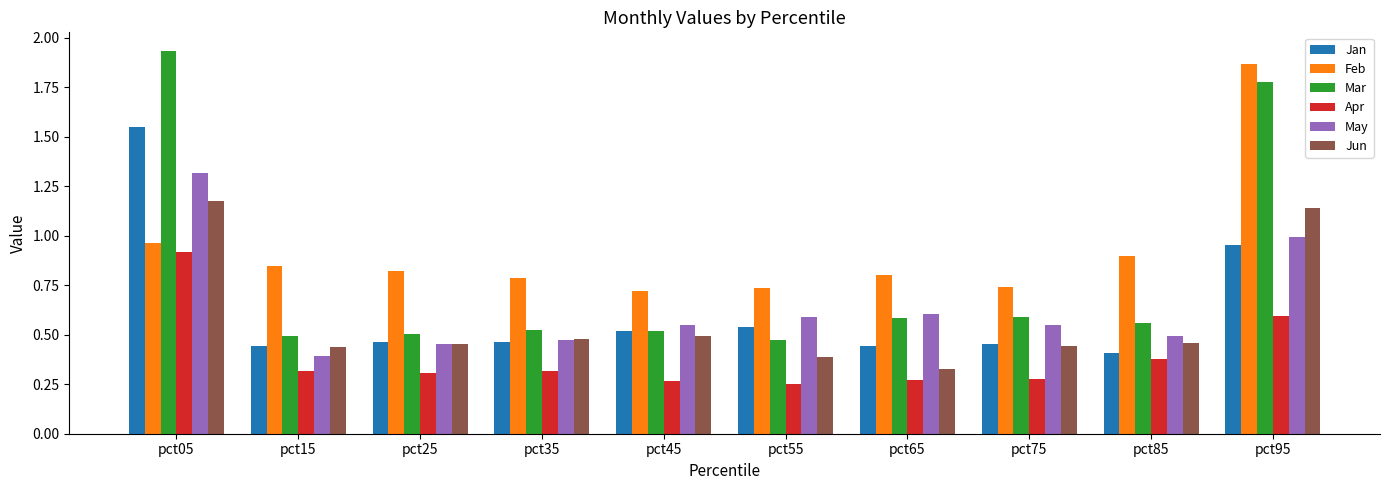

Rank the series at pct65 from lowest to highest value.

Apr, Jun, Jan, Mar, May, Feb